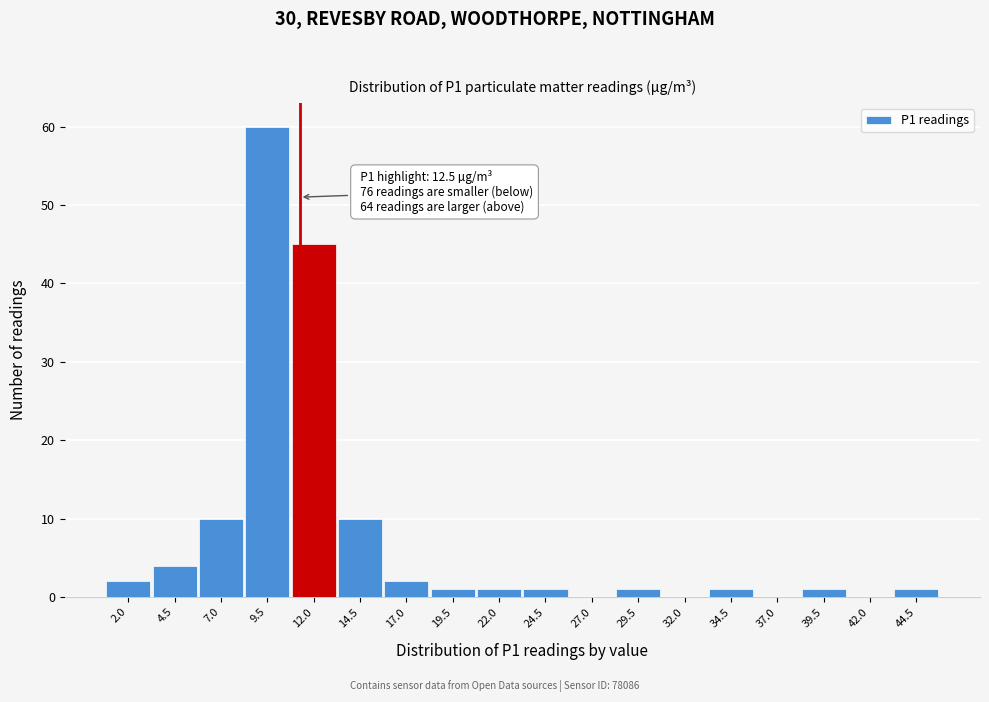

Reading left to right, what are all the values shown in this chart?

2.0=2	4.5=4	7.0=10	9.5=60	12.0=45	14.5=10	17.0=2	19.5=1	22.0=1	24.5=1	27.0=0	29.5=1	32.0=0	34.5=1	37.0=0	39.5=1	42.0=0	44.5=1